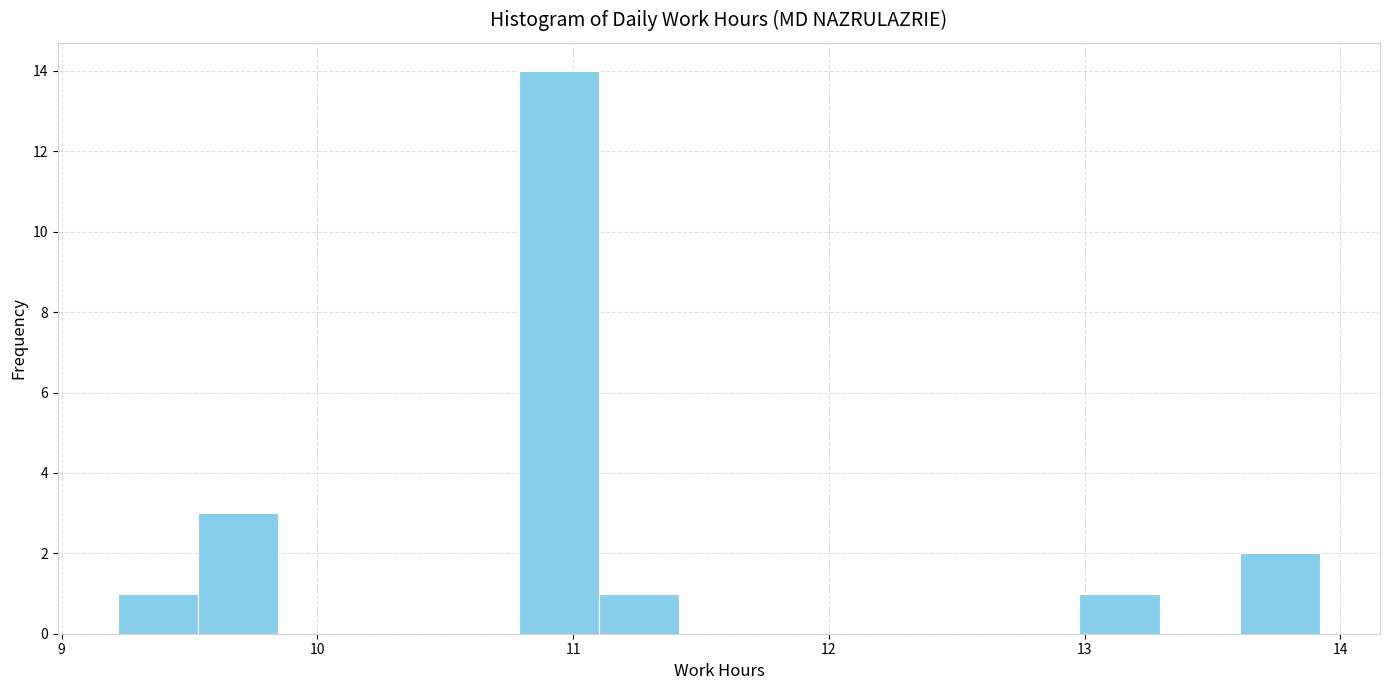

Read against the x-axis, roughly where is the centre of the tallest bar?

10.9